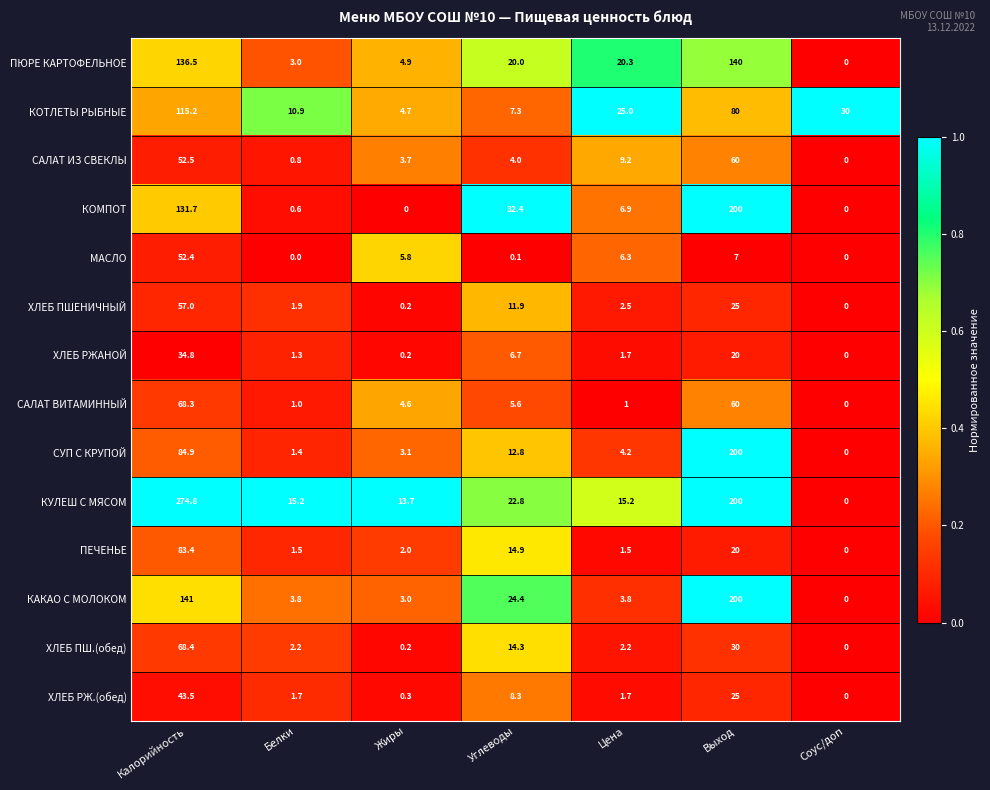

Where does the ПЕЧЕНЬЕ series first go above 2?

Калорийность